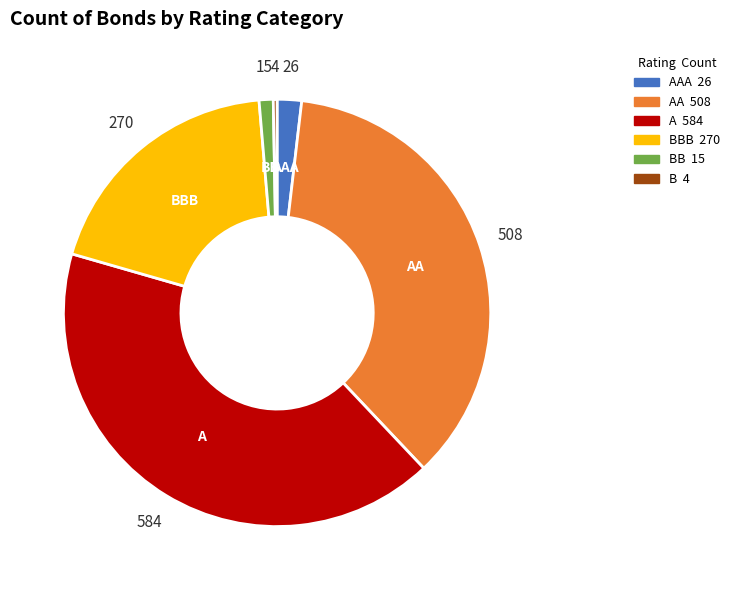

Count the number of slices in the pie.

6